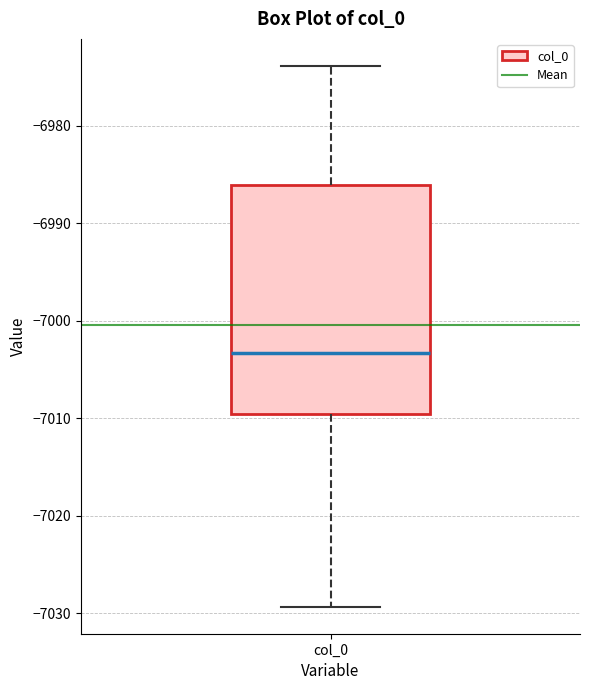

Transcribe this box plot: give where the median line is, the range the box spans, and where the two whiskers end, as read against the y-axis. The values are not printed on the chart, so give them approximately, as read against the axis.

median -7003, box -7010 to -6986, whiskers -7029 to -6974